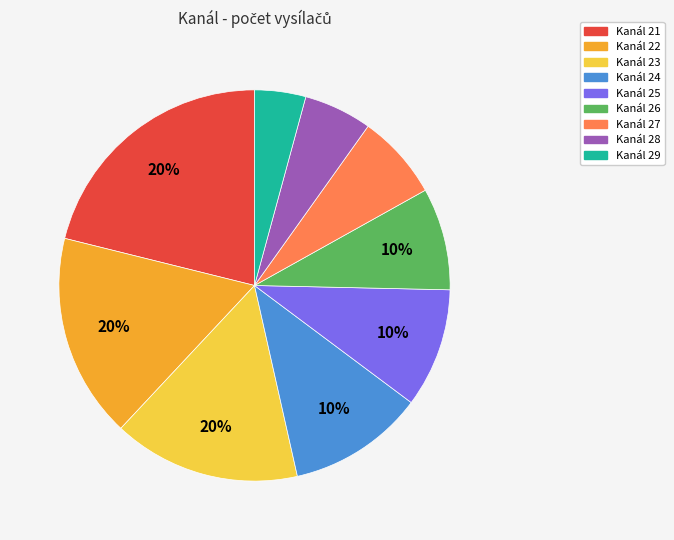

What percentage do 29 and 26 together represent?

12.8%